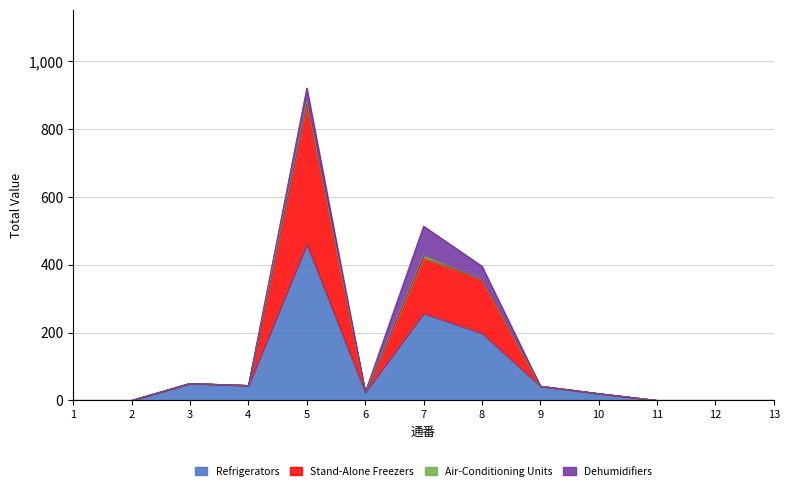

What is the total value across all series at 10?

20